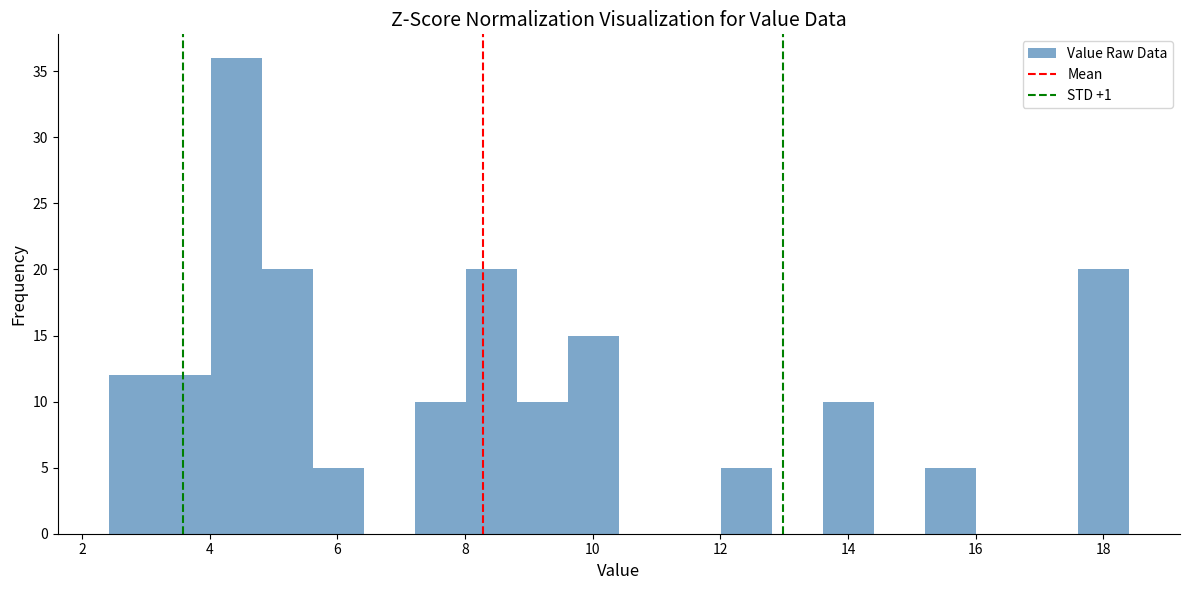

Read against the x-axis, roughly where is the centre of the tallest bar?

4.4